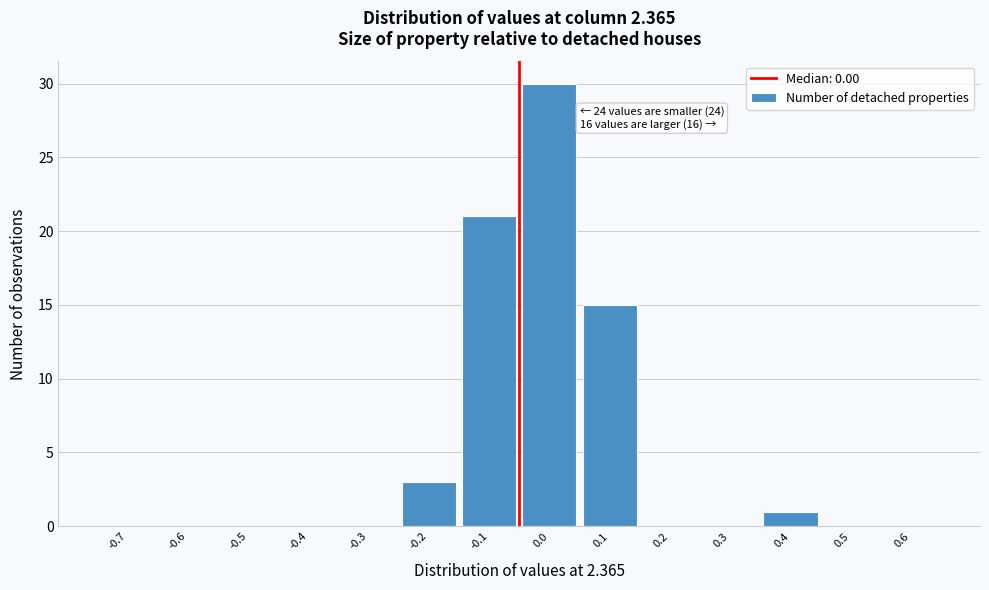

Reading right to left, what are all the values shown in this chart?

0.6=0	0.5=0	0.4=1	0.3=0	0.2=0	0.1=15	0.0=30	-0.1=21	-0.2=3	-0.3=0	-0.4=0	-0.5=0	-0.6=0	-0.7=0